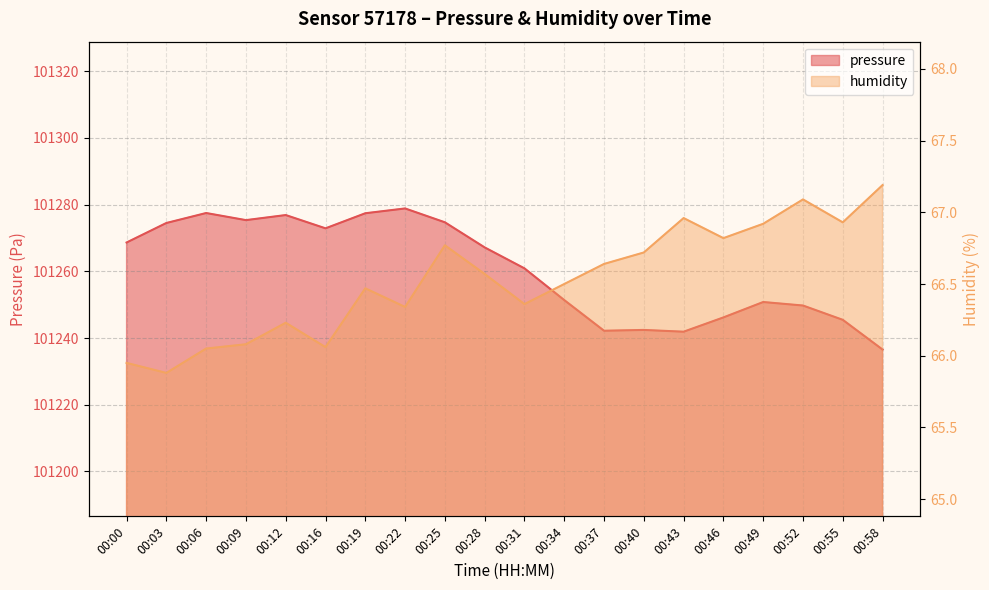

In pressure, how many points are lower than both neighbors (excluding endpoints)?

4